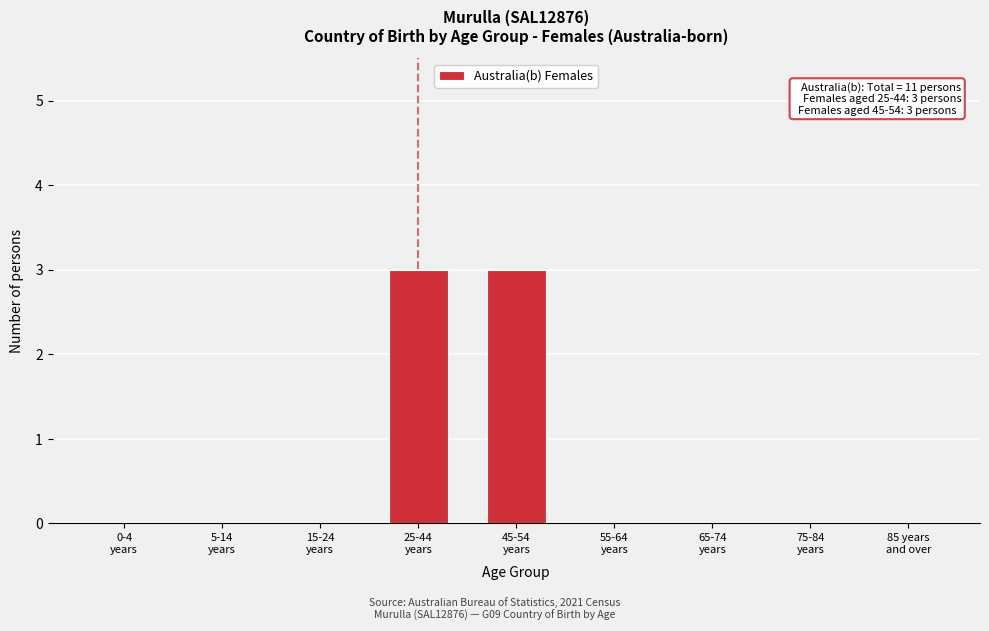

What is the maximum value shown in the chart?

3